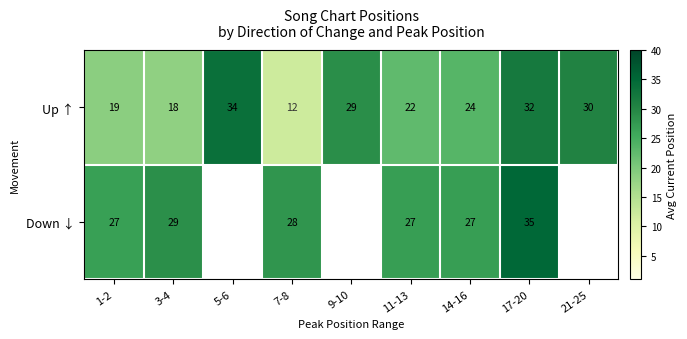

At which category is the sum across all series the highest?

17-20